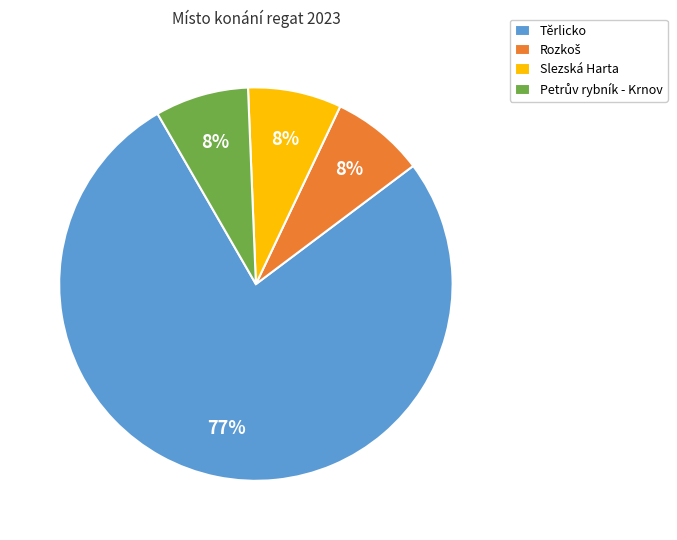

Is it true that Těrlicko is 77% of the pie?

True